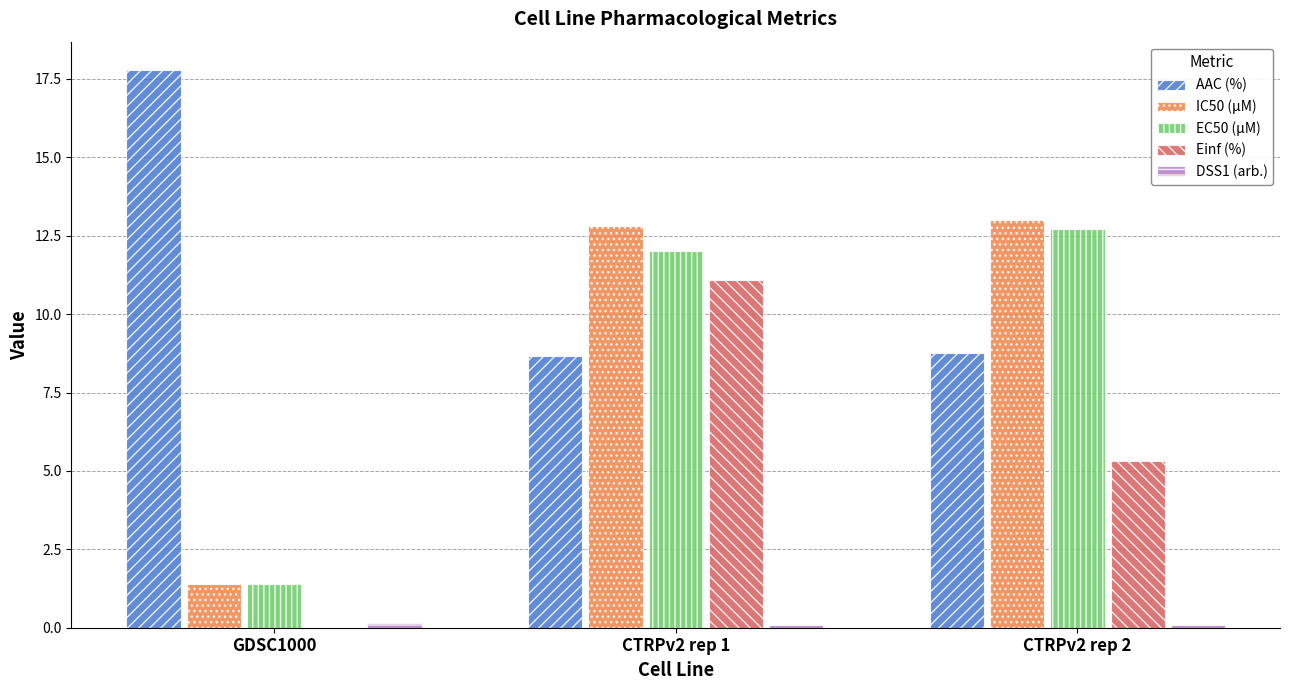

The IC50 (µM) series shows 21.6 at CTRPv2 rep 2. True or false?

False